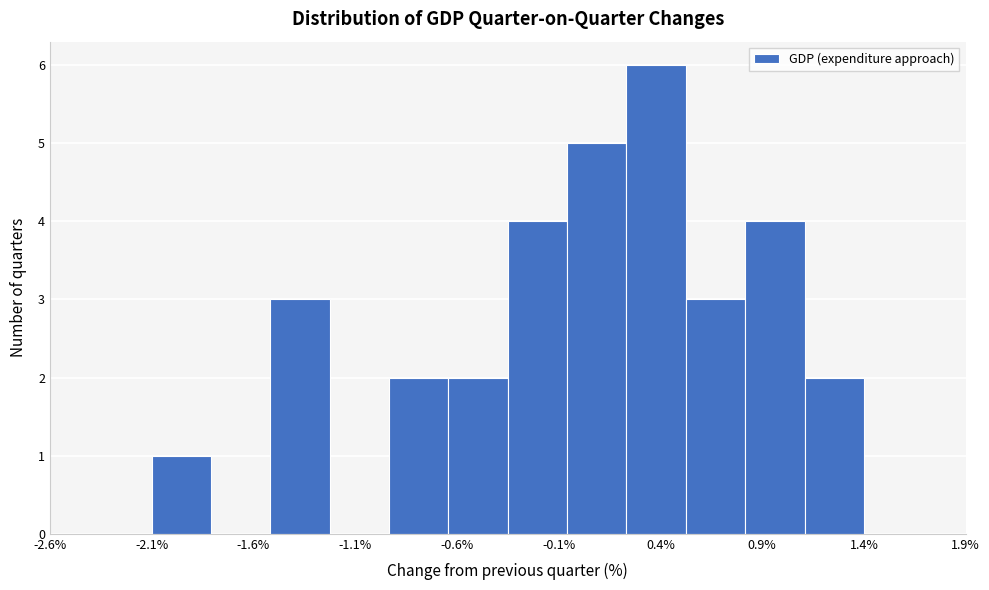

Reading left to right, transcribe this chart: for each bar, give the range it covers on the x-axis and its height. Neither the bar edges nor the heights are printed on the chart, so give them approximately, as read against the axes.

-2.10 to -1.80: 1
-1.80 to -1.50: 0
-1.50 to -1.20: 3
-1.20 to -0.95: 0
-0.95 to -0.65: 2
-0.65 to -0.35: 2
-0.35 to -0.05: 4
-0.05 to 0.25: 5
0.25 to 0.55: 6
0.55 to 0.80: 3
0.80 to 1.10: 4
1.10 to 1.40: 2